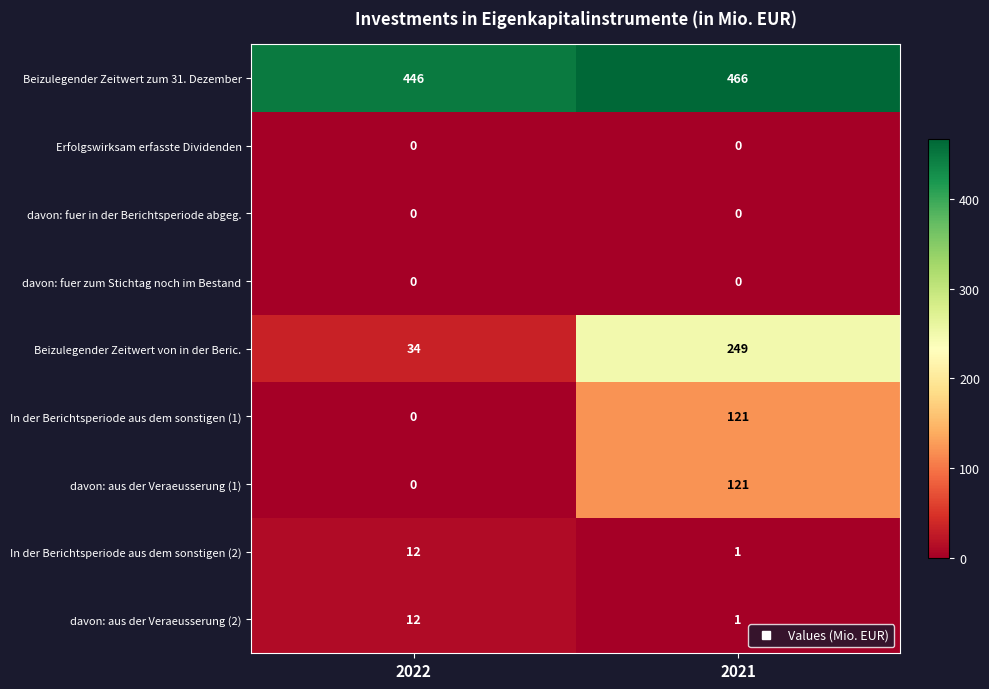

Which label corresponds to the largest value in the chart?

2021